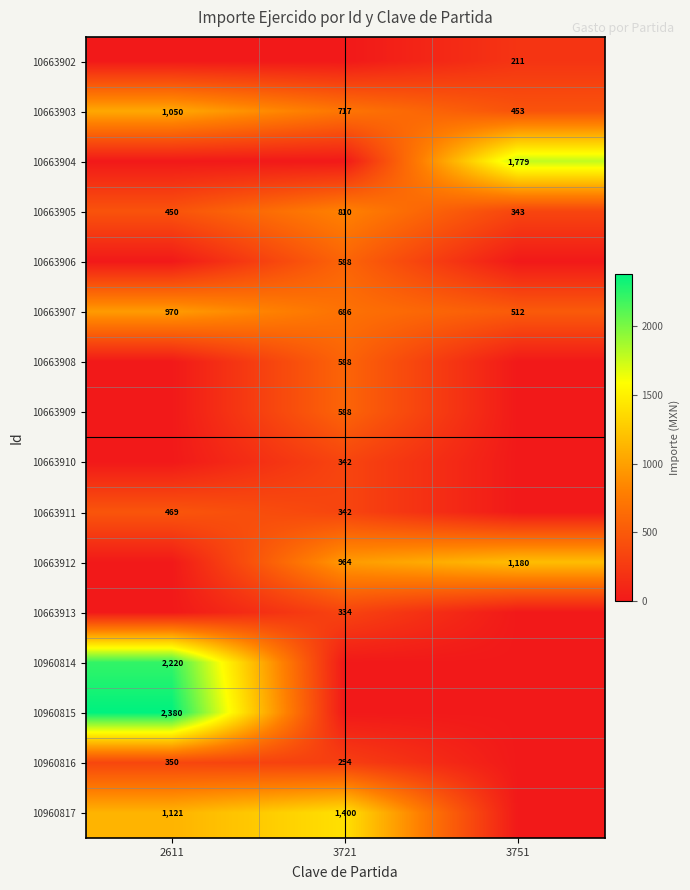

Where does the 10663903 series first go above 717?

2611